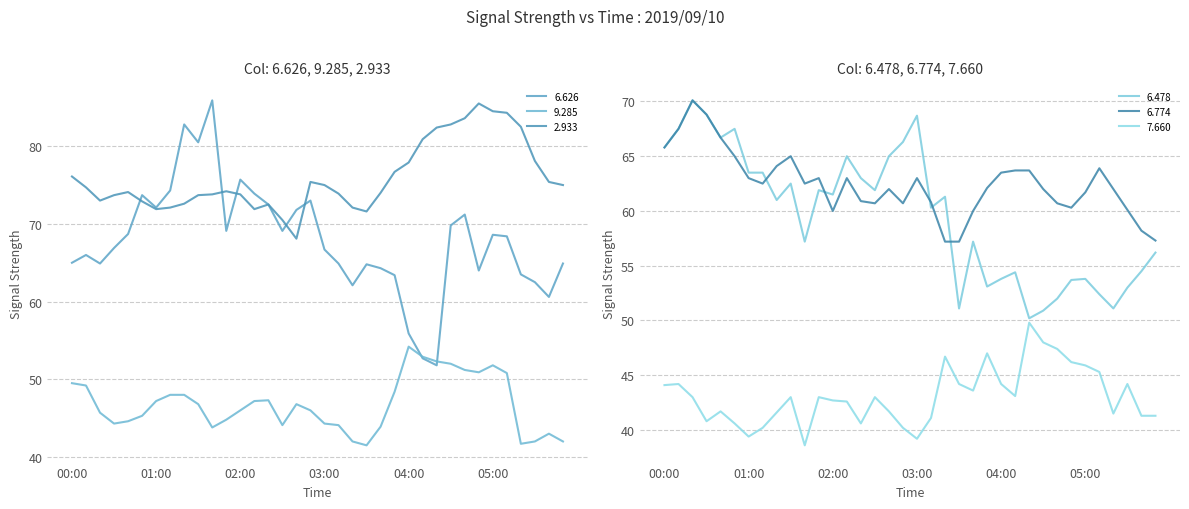

True or false: 6.478 and 6.626 cross at least once.

True